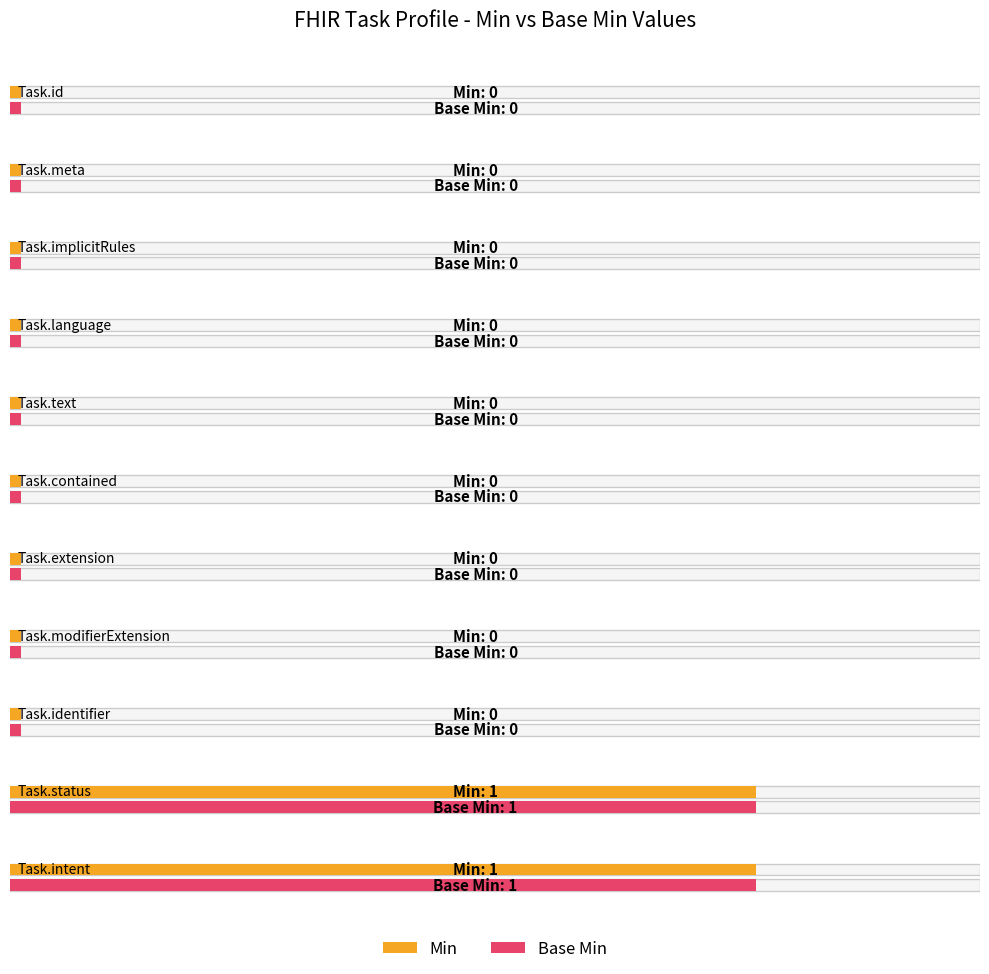

List the labels in order of Base Min value, largest first.

Task.status, Task.intent, Task.id, Task.meta, Task.implicitRules, Task.language, Task.text, Task.contained, Task.extension, Task.modifierExtension, Task.identifier